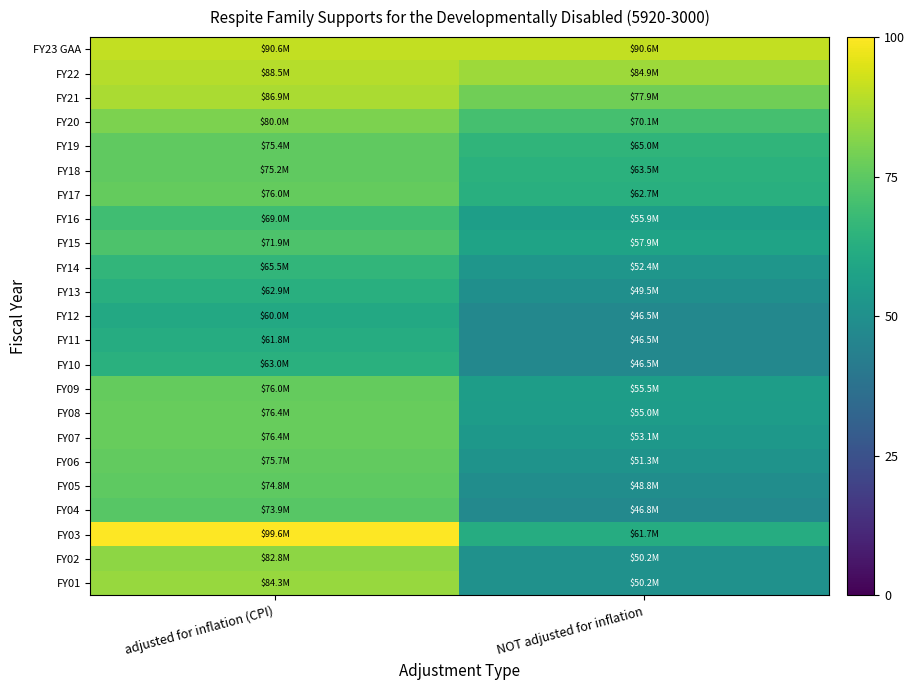

Rank the series at NOT adjusted for inflation from highest to lowest value.

FY23 GAA, FY22, FY21, FY20, FY19, FY18, FY17, FY03, FY15, FY16, FY09, FY08, FY07, FY14, FY06, FY01, FY02, FY13, FY05, FY04, FY11, FY10, FY12